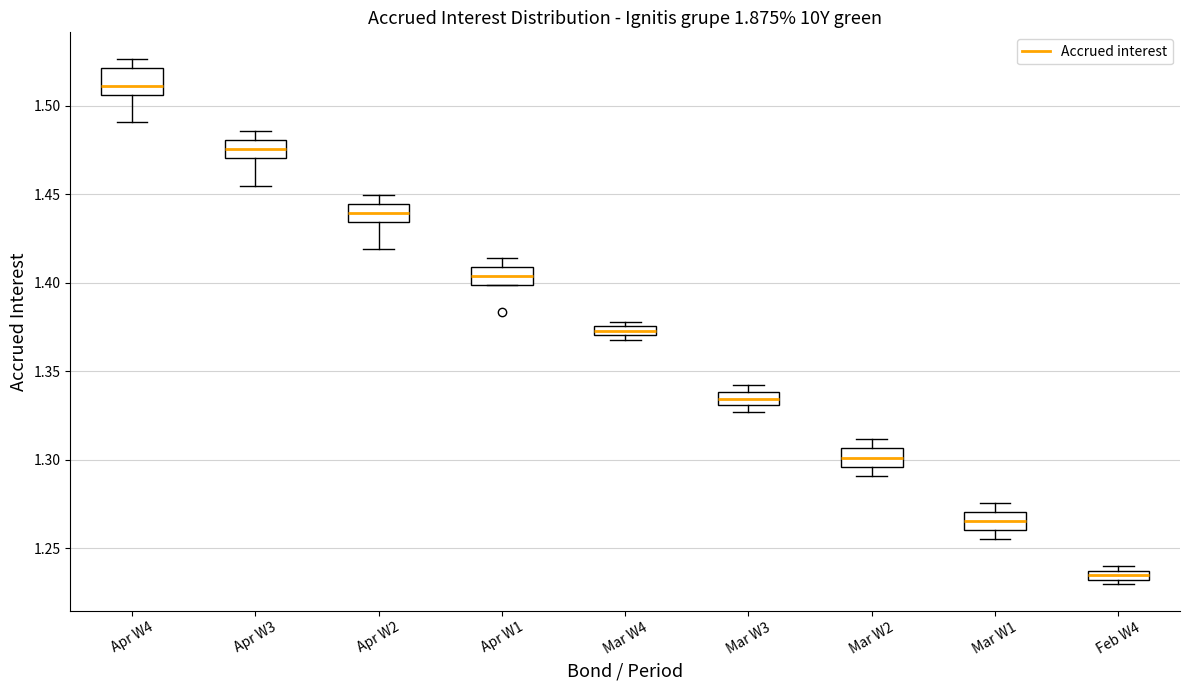

Which box is the tallest, from its lower edge to its upper edge?

Apr W4